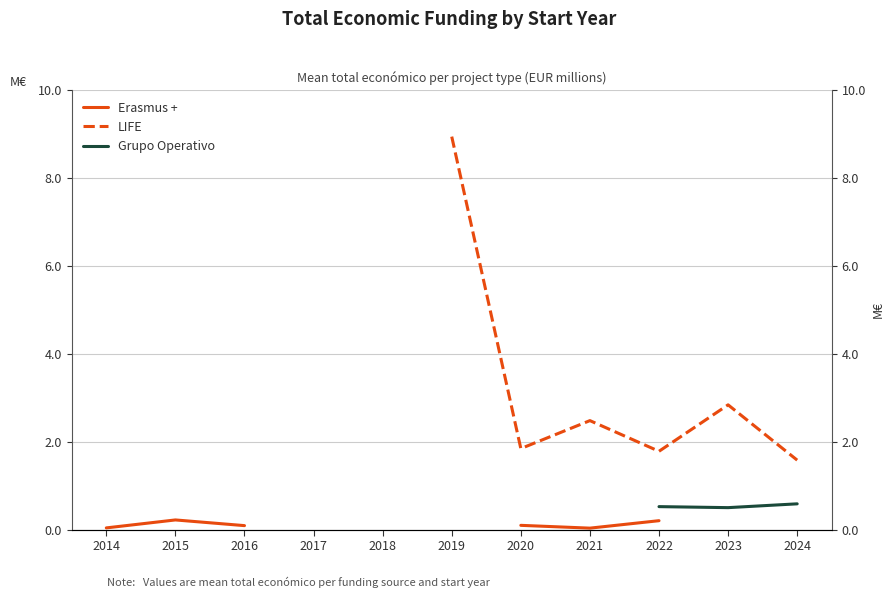

At how many categories does at least one series exceed 6?

1